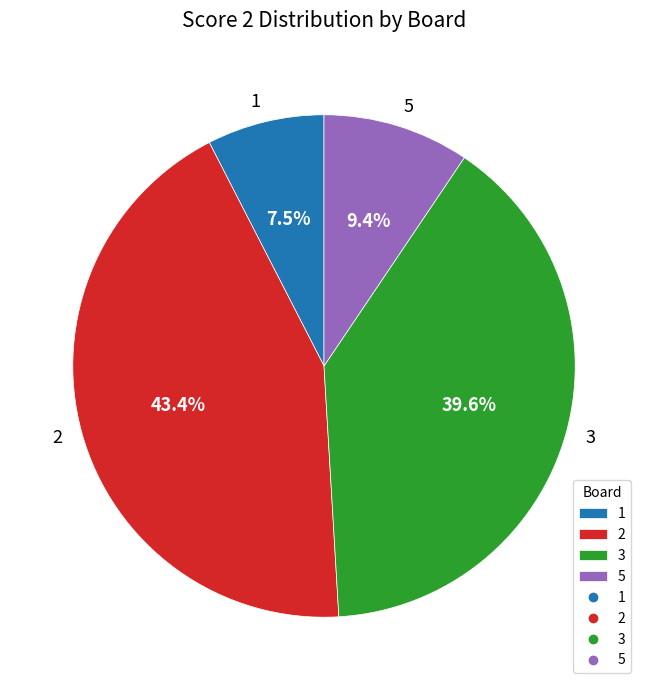

Which slice is the smallest?

1